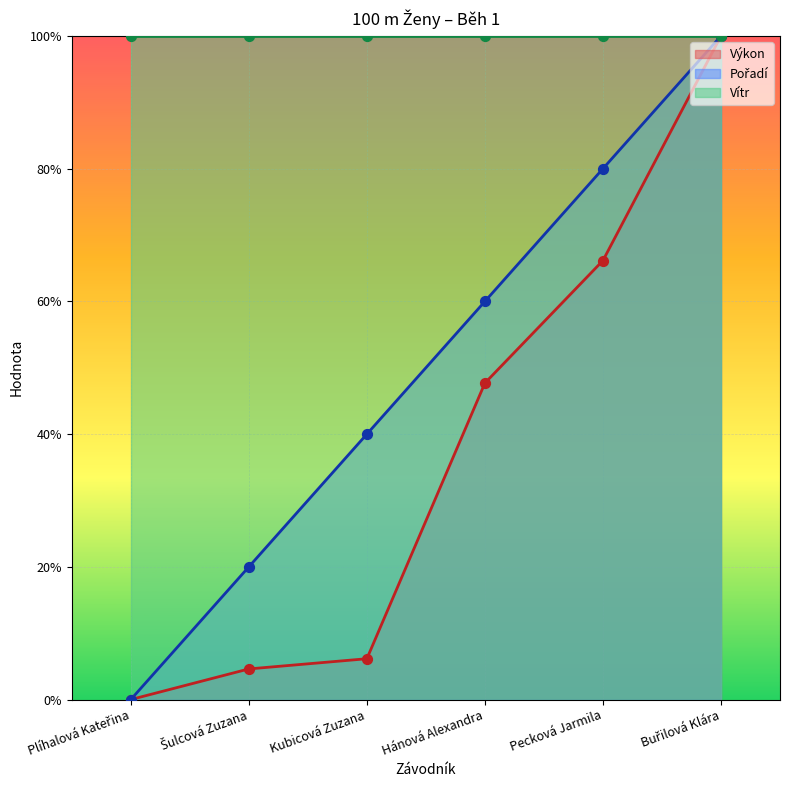

At which category is the sum across all series the highest?

Buřilová Klára